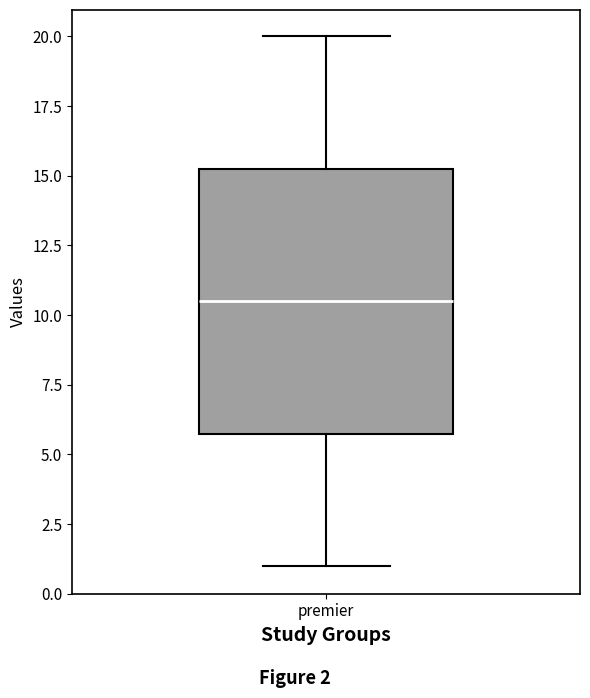

Read this box plot against the y-axis: the position of the median line, the range covered by the box, and the ends of both whiskers. The values are not printed on the chart, so give them approximately, as read against the axis.

median 10.5, box 6.0 to 15.5, whiskers 1.0 to 20.0